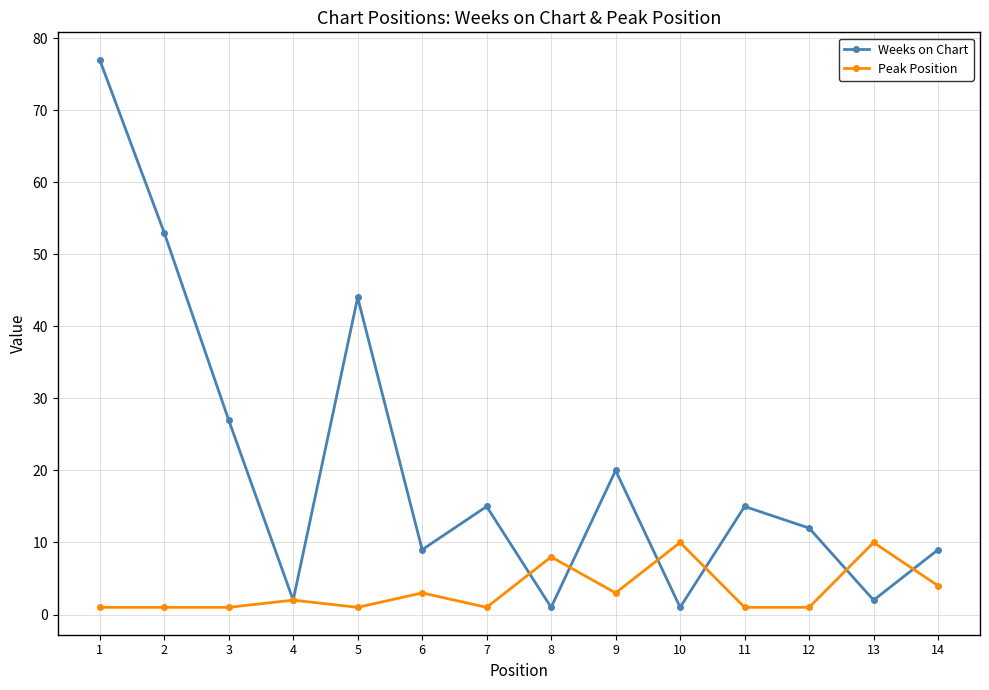

True or false: Peak Position and Weeks on Chart intersect in this chart.

True